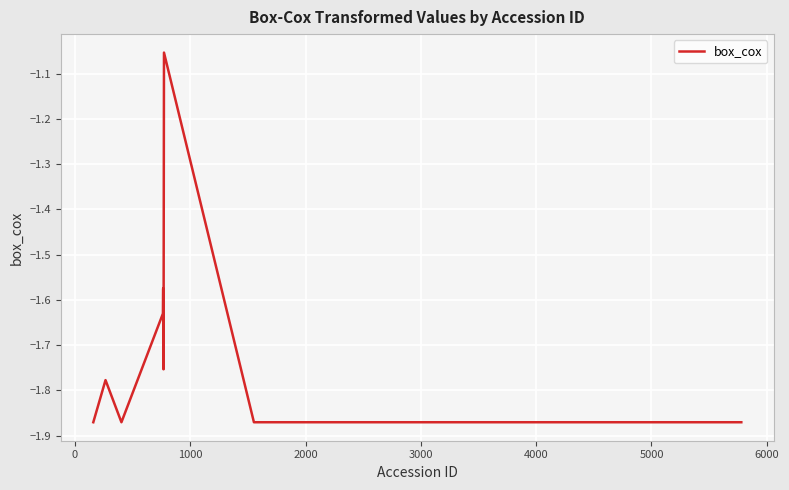

What is the difference between the maximum and minimum values?

0.8